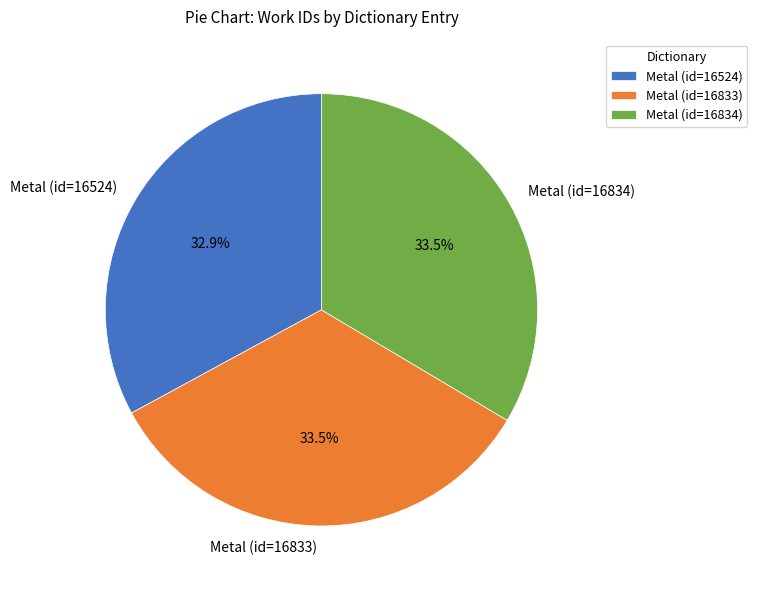

What percentage is NOT represented by Metal (id=16834)?

66.5%